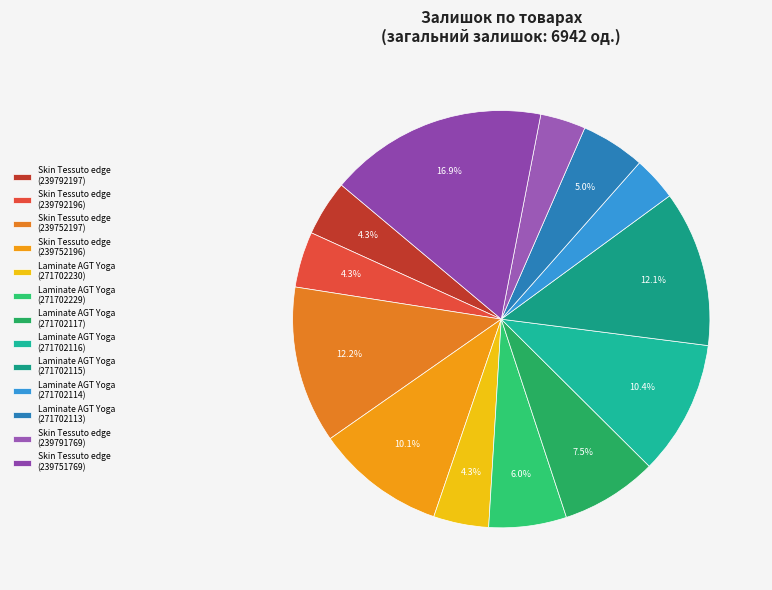

Rank the categories by value from lowest to highest.

Laminate AGT Yoga (271702114), Skin Tessuto edge (239791769), Laminate AGT Yoga (271702230), Skin Tessuto edge (239792197), Skin Tessuto edge (239792196), Laminate AGT Yoga (271702113), Laminate AGT Yoga (271702229), Laminate AGT Yoga (271702117), Skin Tessuto edge (239752196), Laminate AGT Yoga (271702116), Laminate AGT Yoga (271702115), Skin Tessuto edge (239752197), Skin Tessuto edge (239751769)